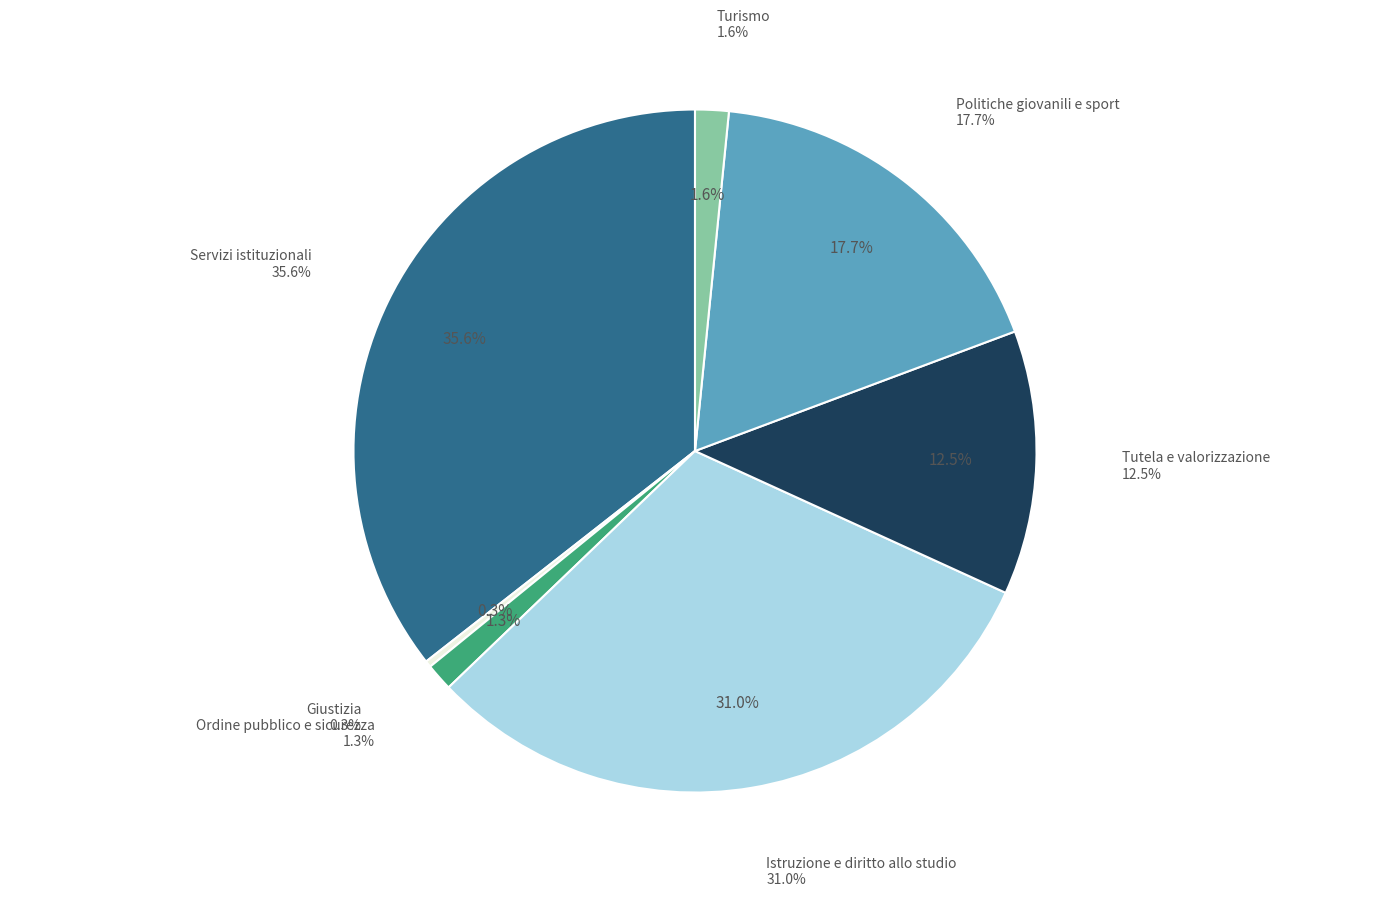

To the nearest percent, what is the combined percentage of Ordine pubblico e sicurezza and Servizi istituzionali?

37%